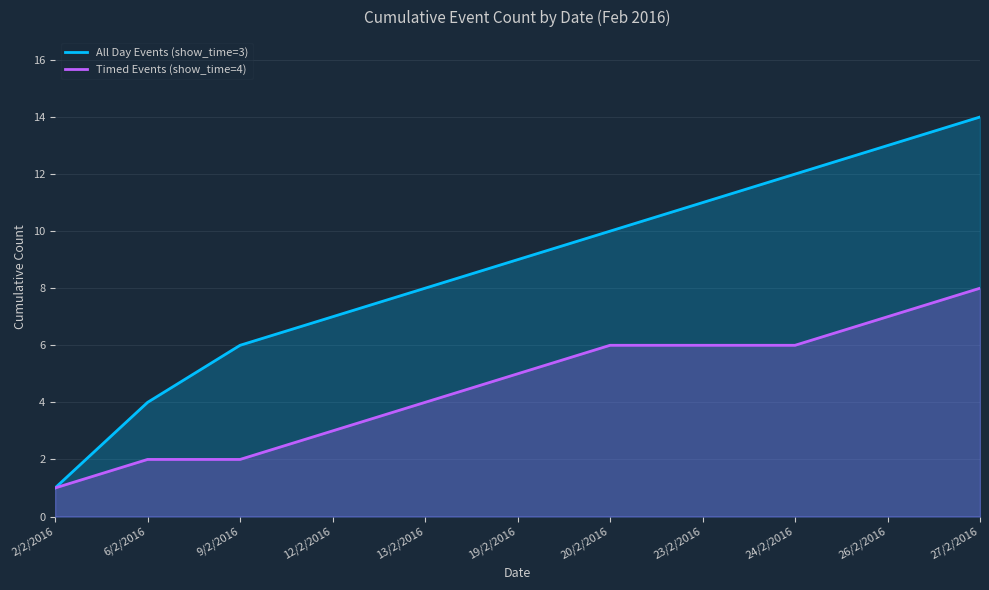

Is the value of All Day Events (show_time=3) at 27/2/2016 greater than the value of Timed Events (show_time=4) at 24/2/2016?

Yes